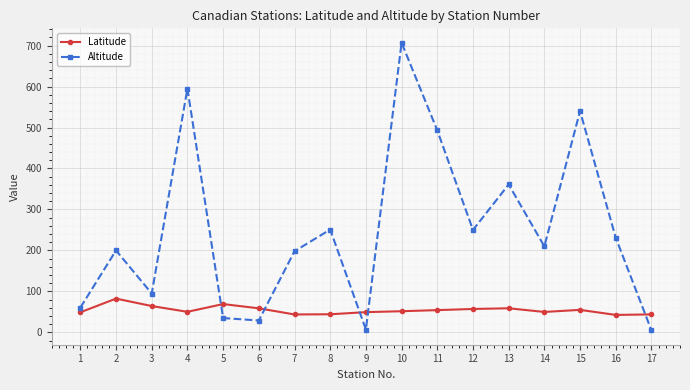

True or false: Latitude and Altitude cross at least once.

True